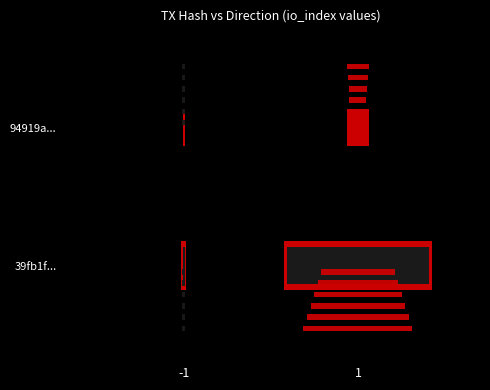

Which category has the highest value in the 39fb1f559726e3cb18e6b318c1e9957b5564f6e series?

1